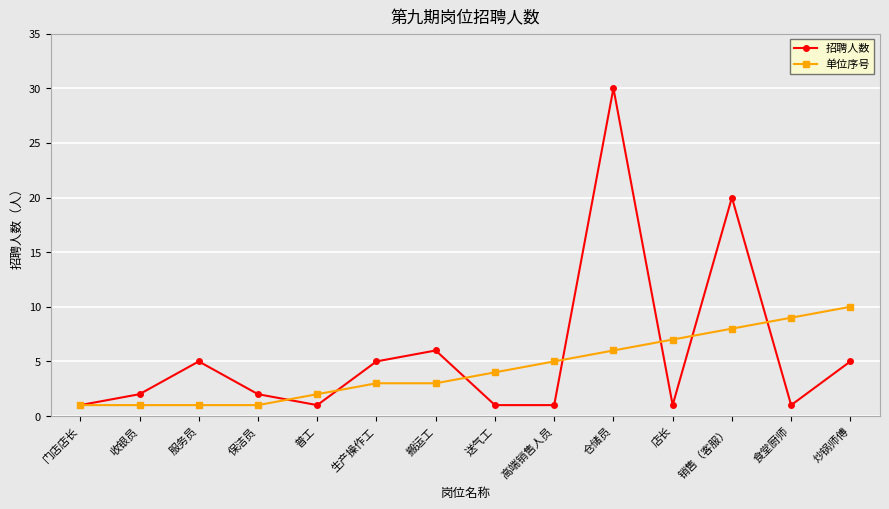

Is this an area chart (filled region under the line)?

No